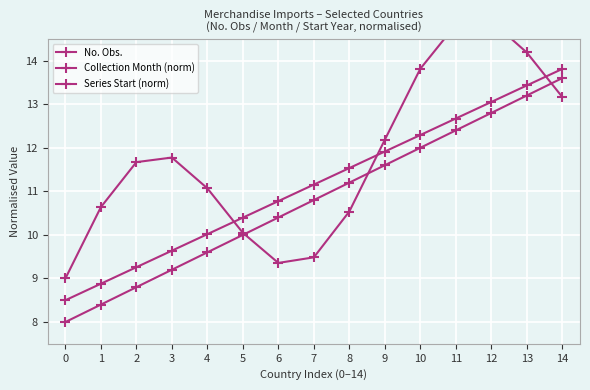

Does the chart display data point markers on the line(s)?

Yes